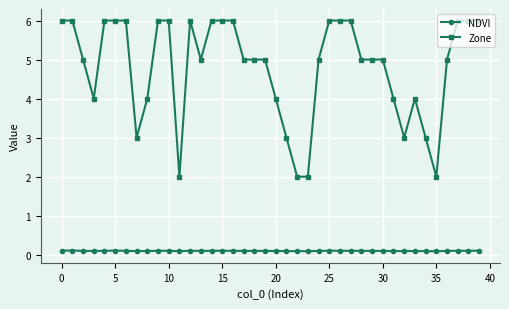

What is the average value of the NDVI series?

0.1